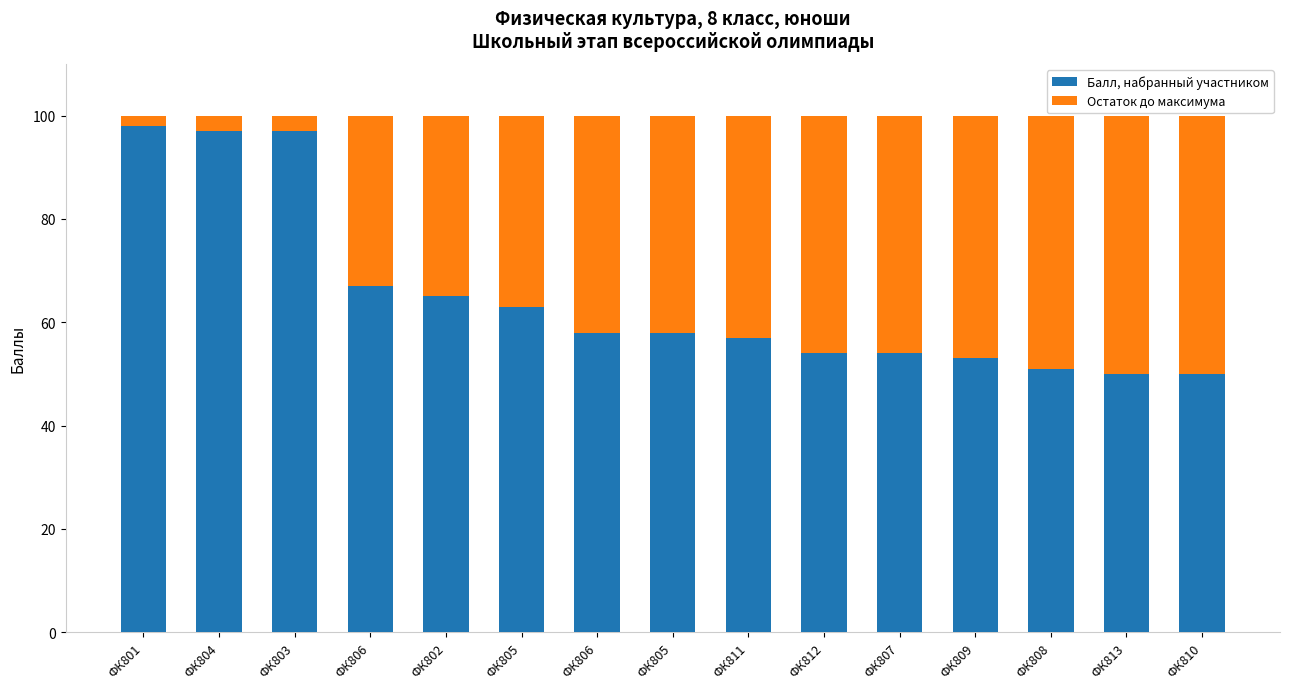

True or false: Остаток до максимума has a value of 42 at ФК805.

True